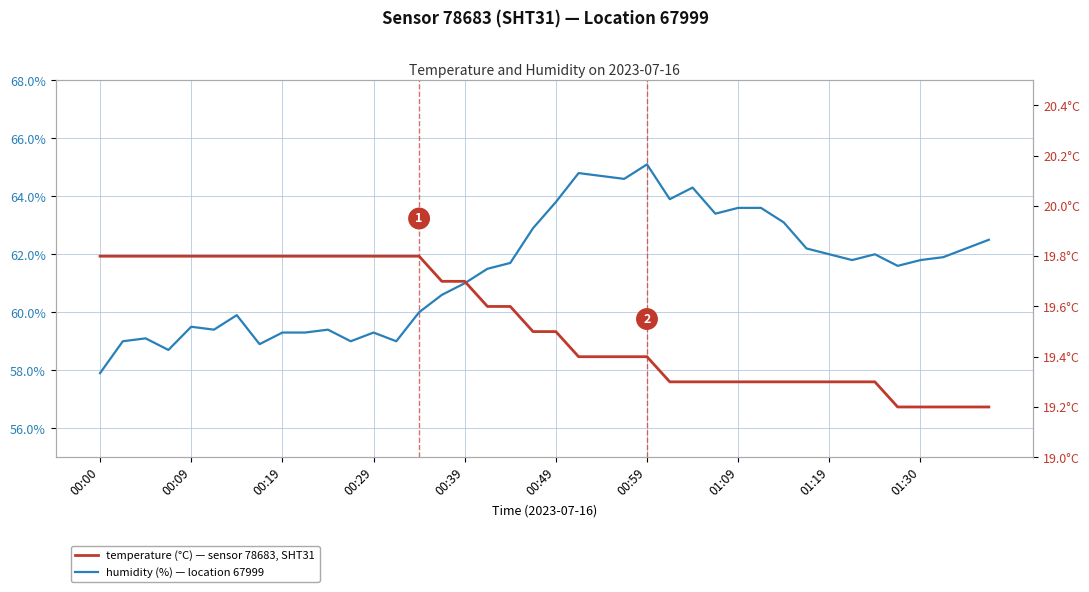

What is the difference between the maximum and second lowest values in the humidity series?

6.4